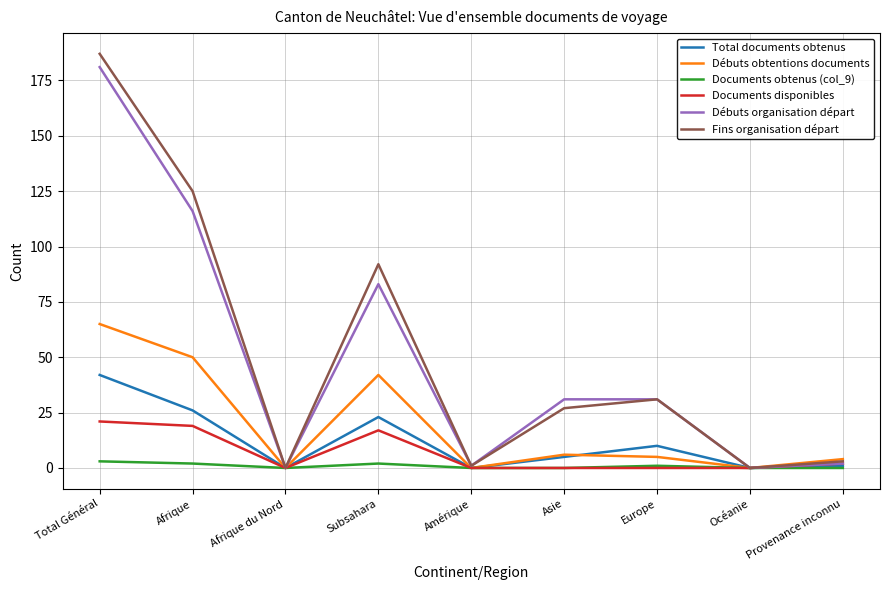

Which series changed the most between Afrique and Afrique du Nord?

Fins organisation départ